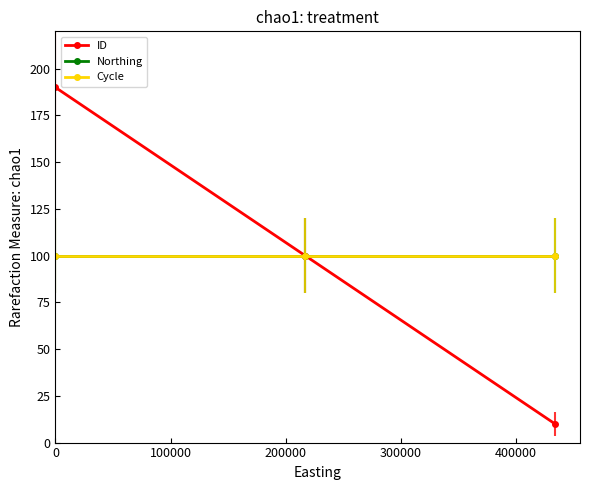

What is the difference between the maximum and minimum values in the ID series?

180.0